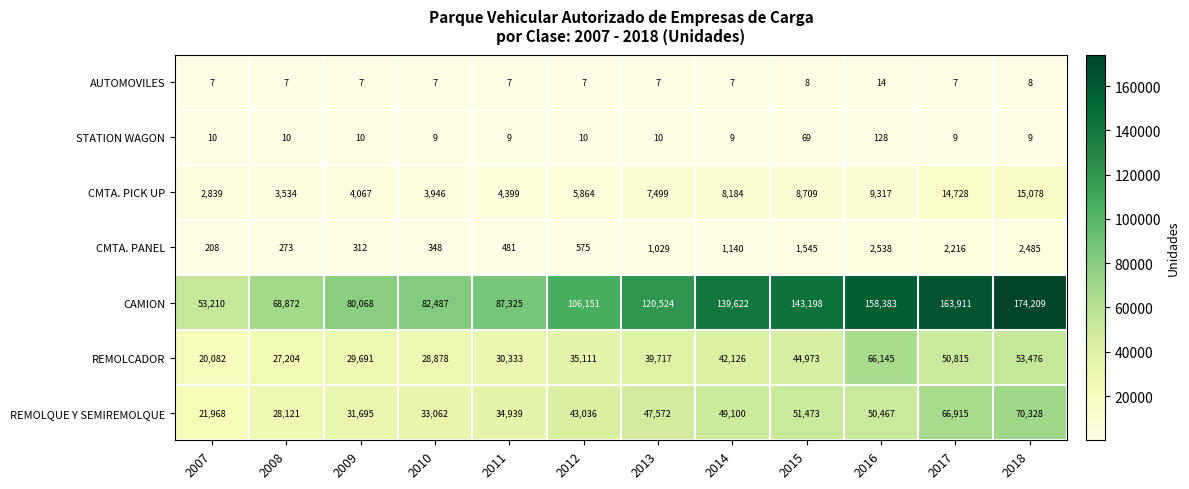

At which category does the chart reach its peak across all series?

2018